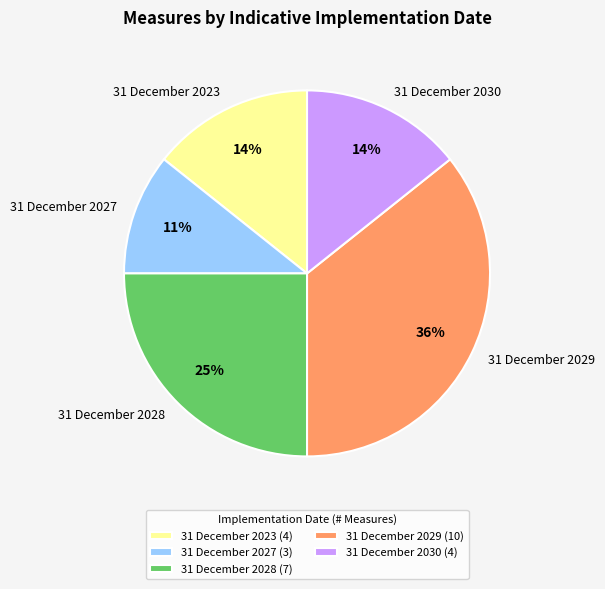

To the nearest percent, what is the average slice percentage?

20%